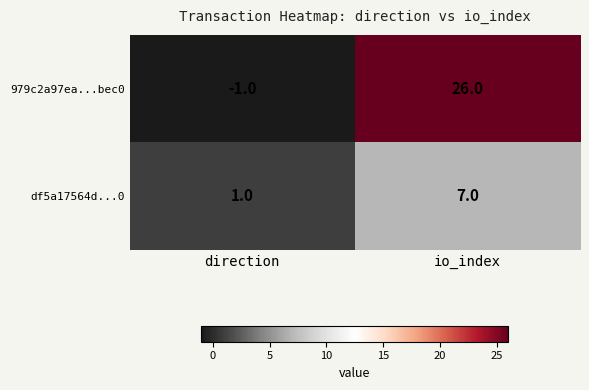

Which series has the largest total across all categories?

979c2a97ea...bec0